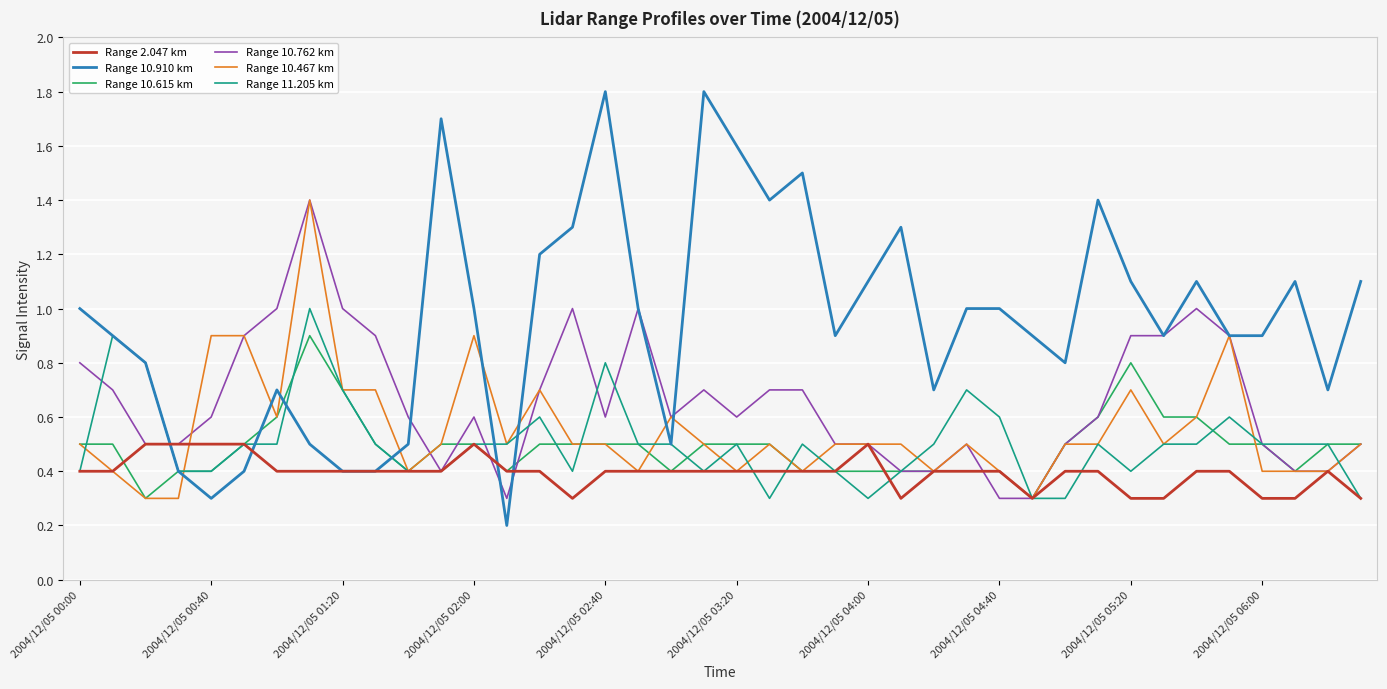

What is the highest value of the Range 2.047 km series?

0.5